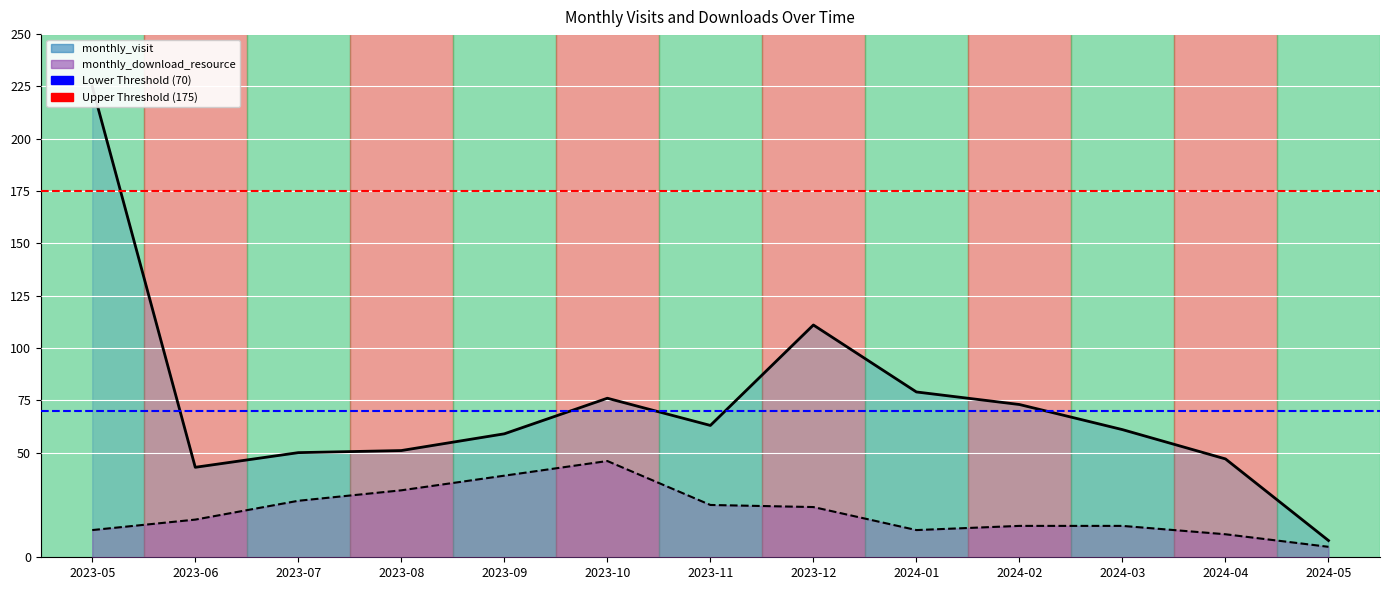

What position from the right is 2023-09?

9